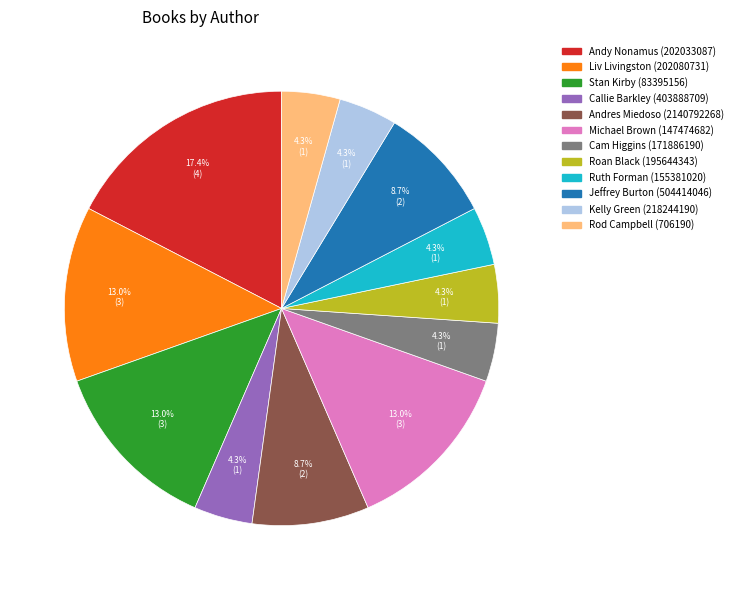

Which slice is the largest?

Andy Nonamus (202033087)